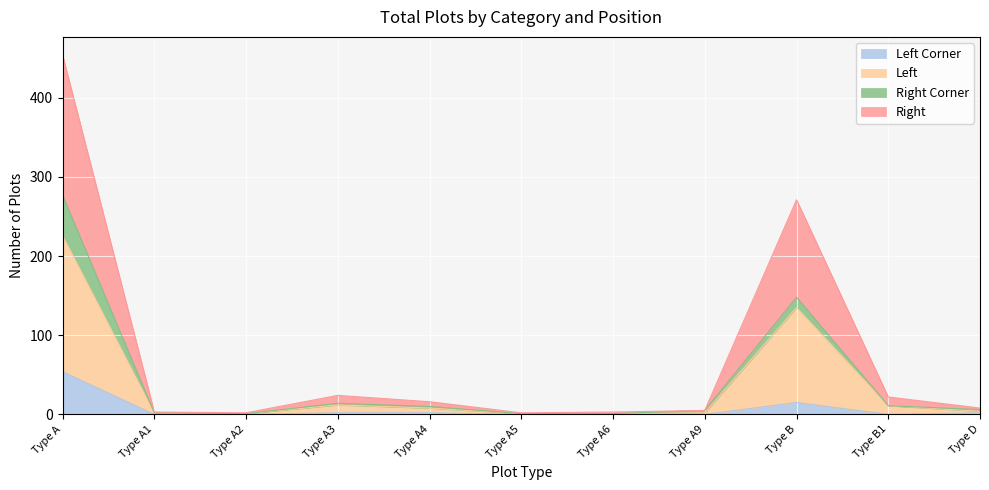

What is the average value of the Left Corner series?

7